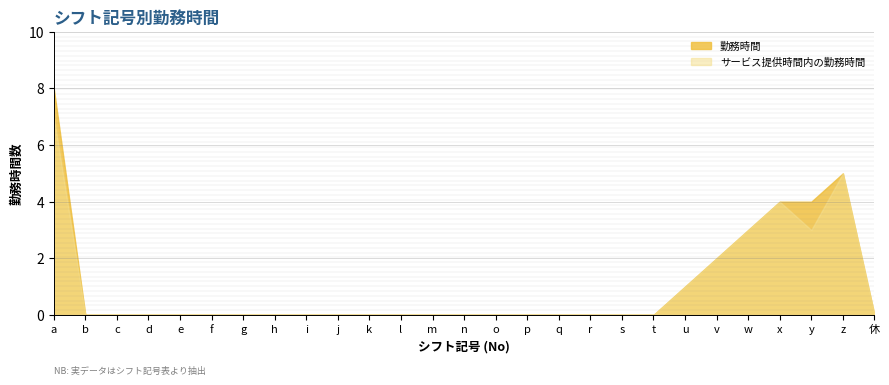

Which series changed the most between q and z?

勤務時間